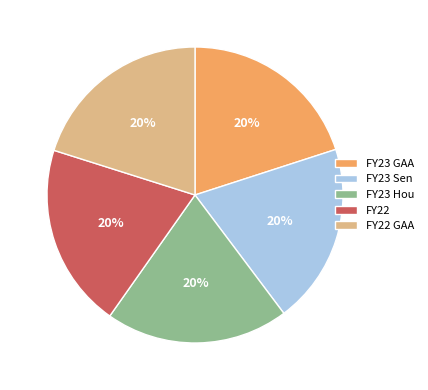

To the nearest percent, what percentage of the pie is FY22 GAA?

20%